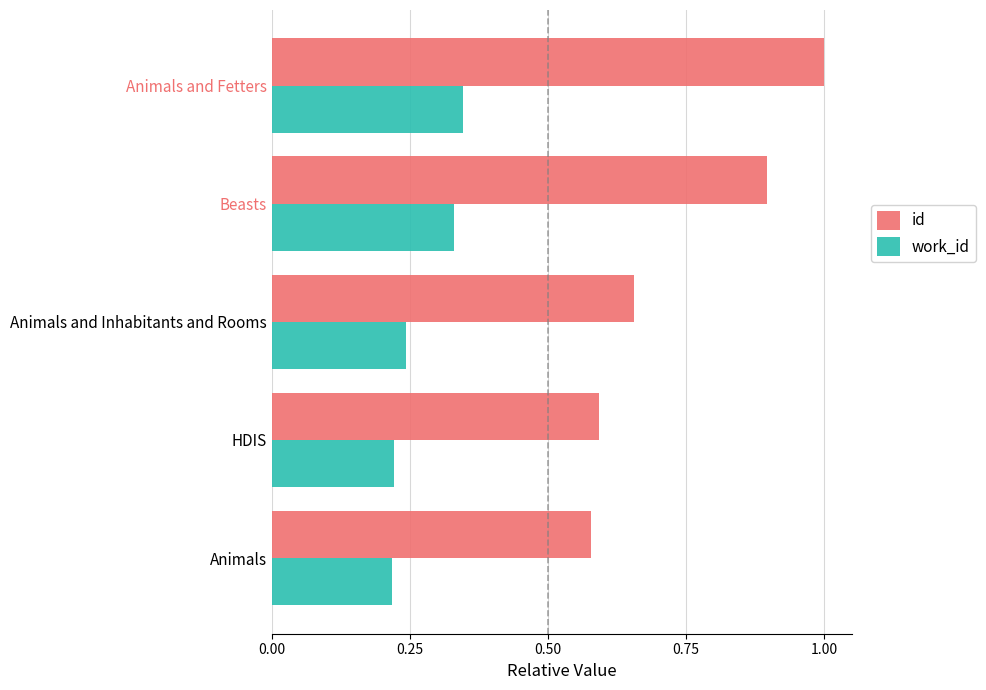

What is the greatest value displayed?

1.0